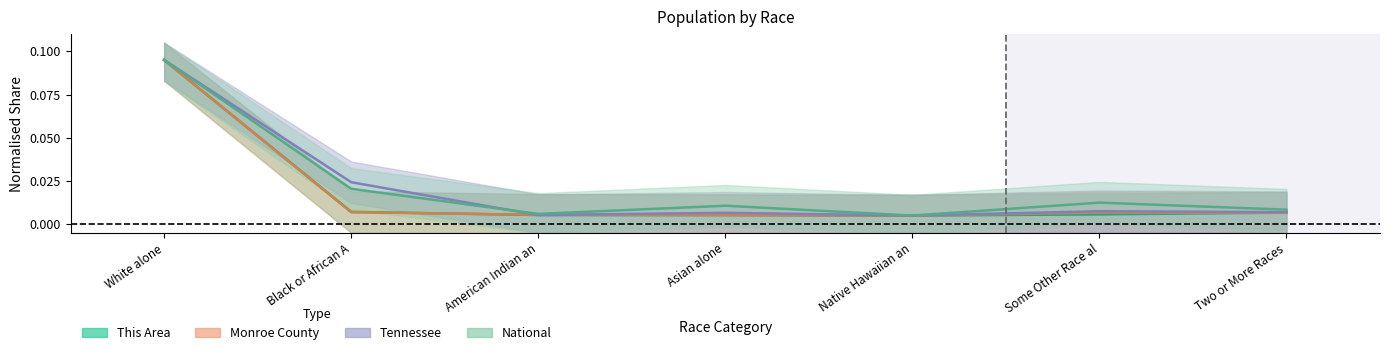

What position from the right is Asian alone?

4